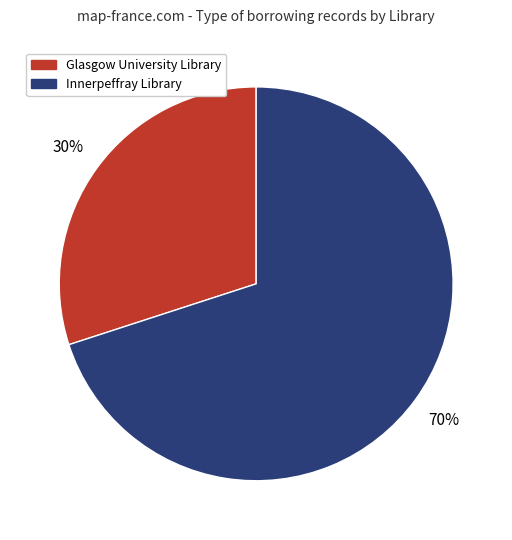

Combined, do Innerpeffray Library and Glasgow University Library account for over 50%?

Yes